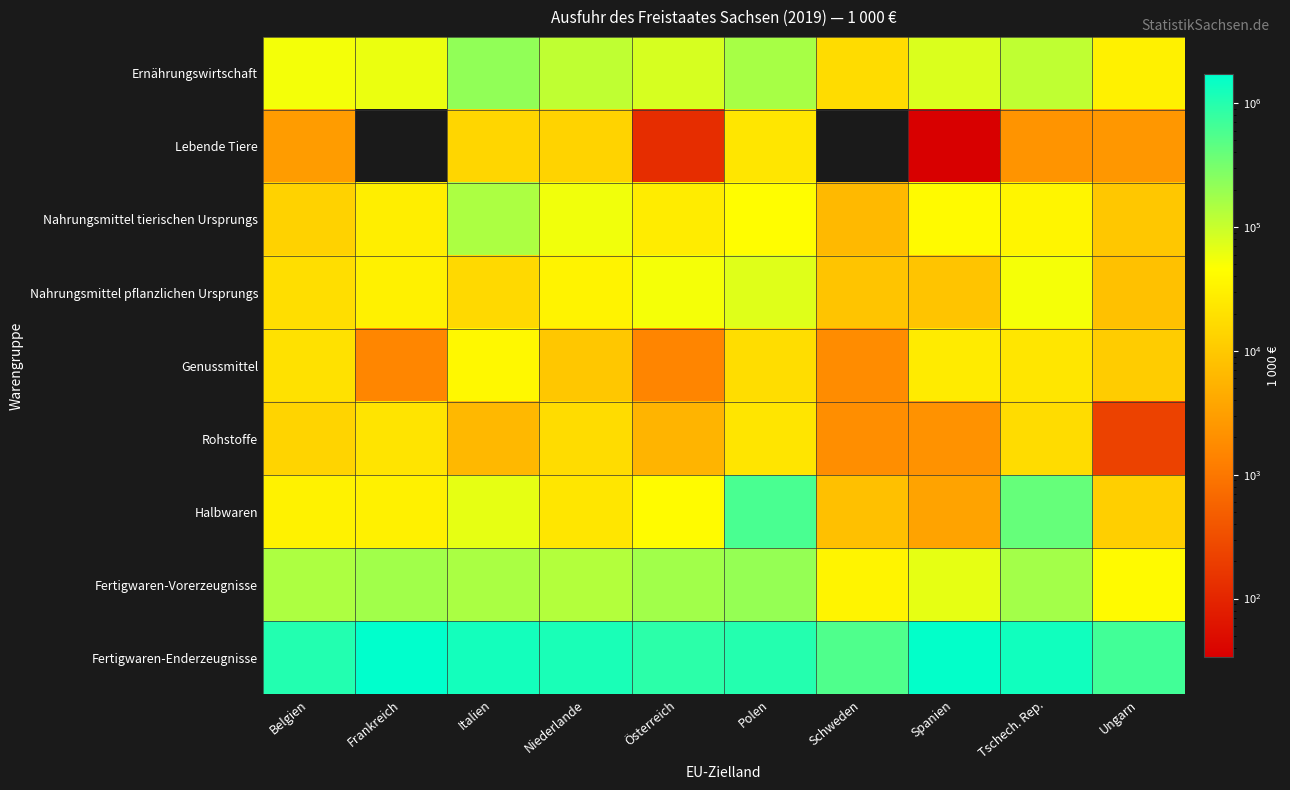

How many data points in Fertigwaren-Enderzeugnisse are above 1181889?

4